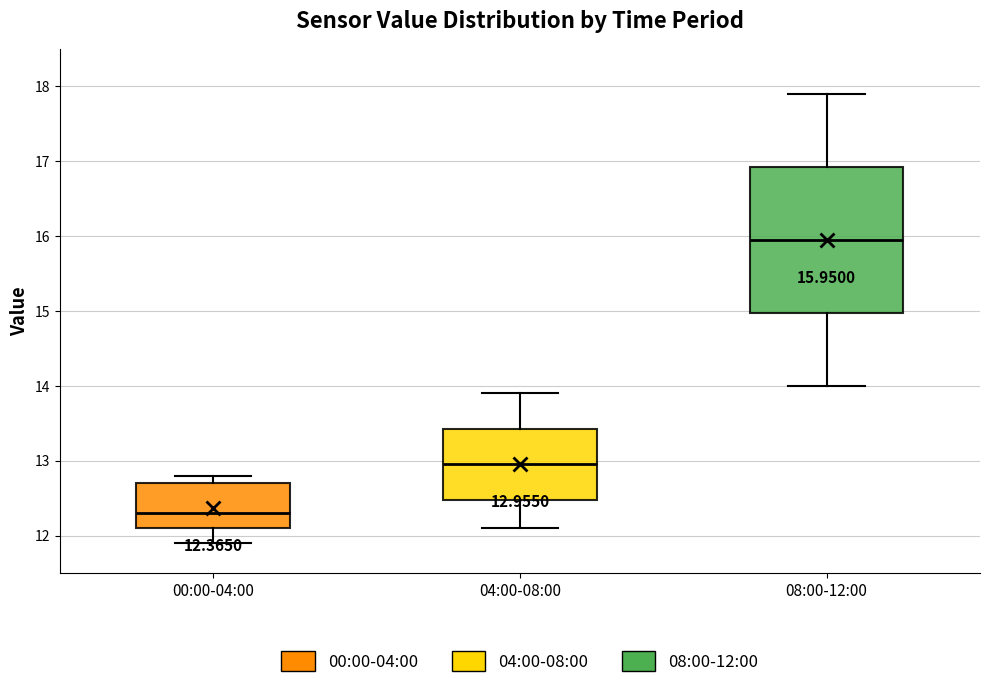

Which box's median line is the highest?

08:00-12:00